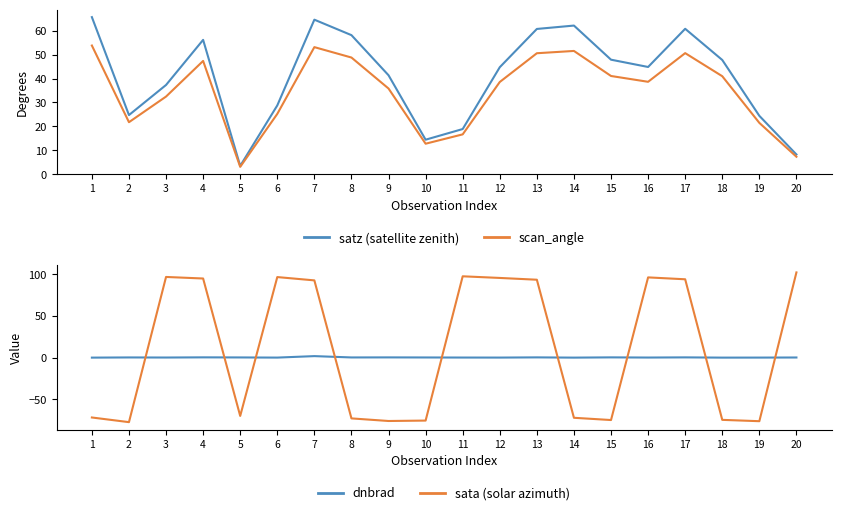

List the labels in order of scan_angle value, smallest first.

5, 20, 10, 11, 19, 2, 6, 3, 9, 12, 16, 18, 15, 4, 8, 13, 17, 14, 7, 1